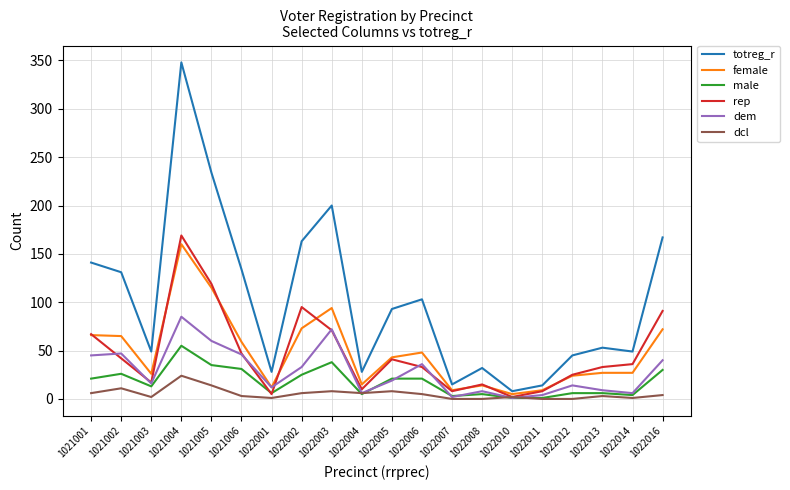

Does the chart display data point markers on the line(s)?

No